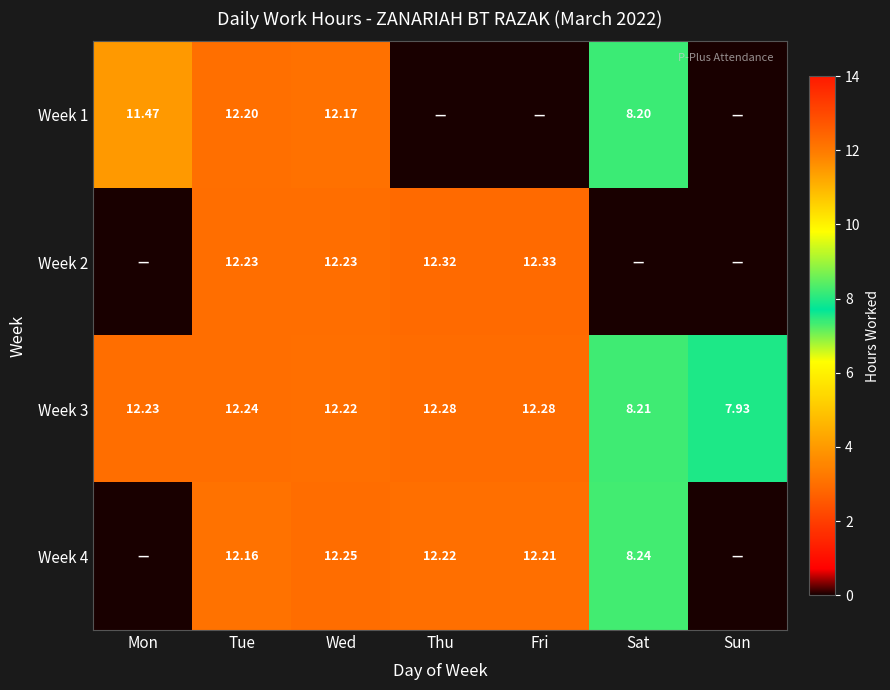

Where does the Week 3 series first go above 12?

Mon